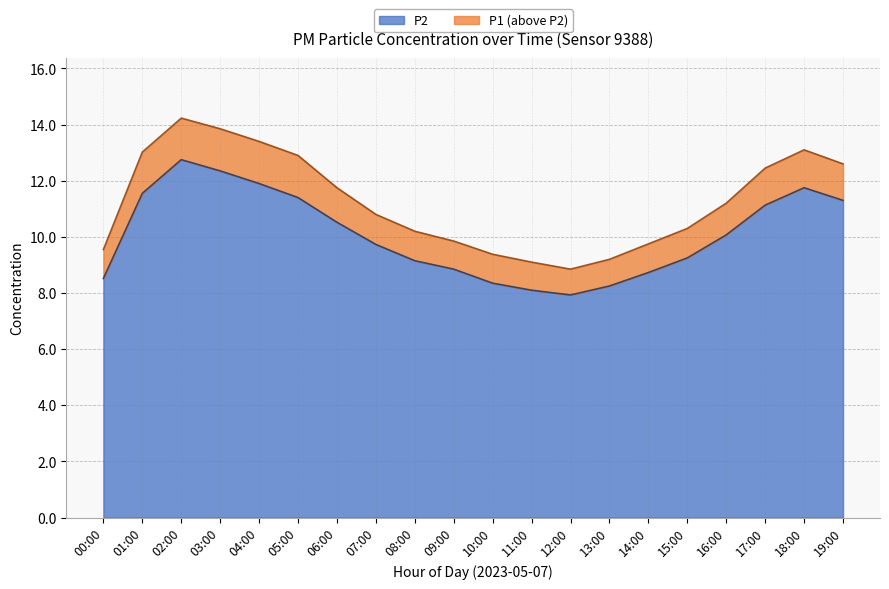

Which series has the widest spread of values?

P1